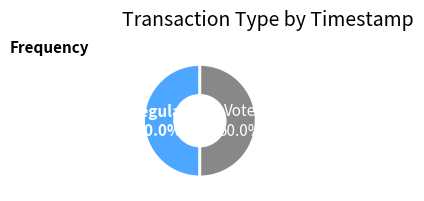

True or false: Regular accounts for 59% of the total.

False